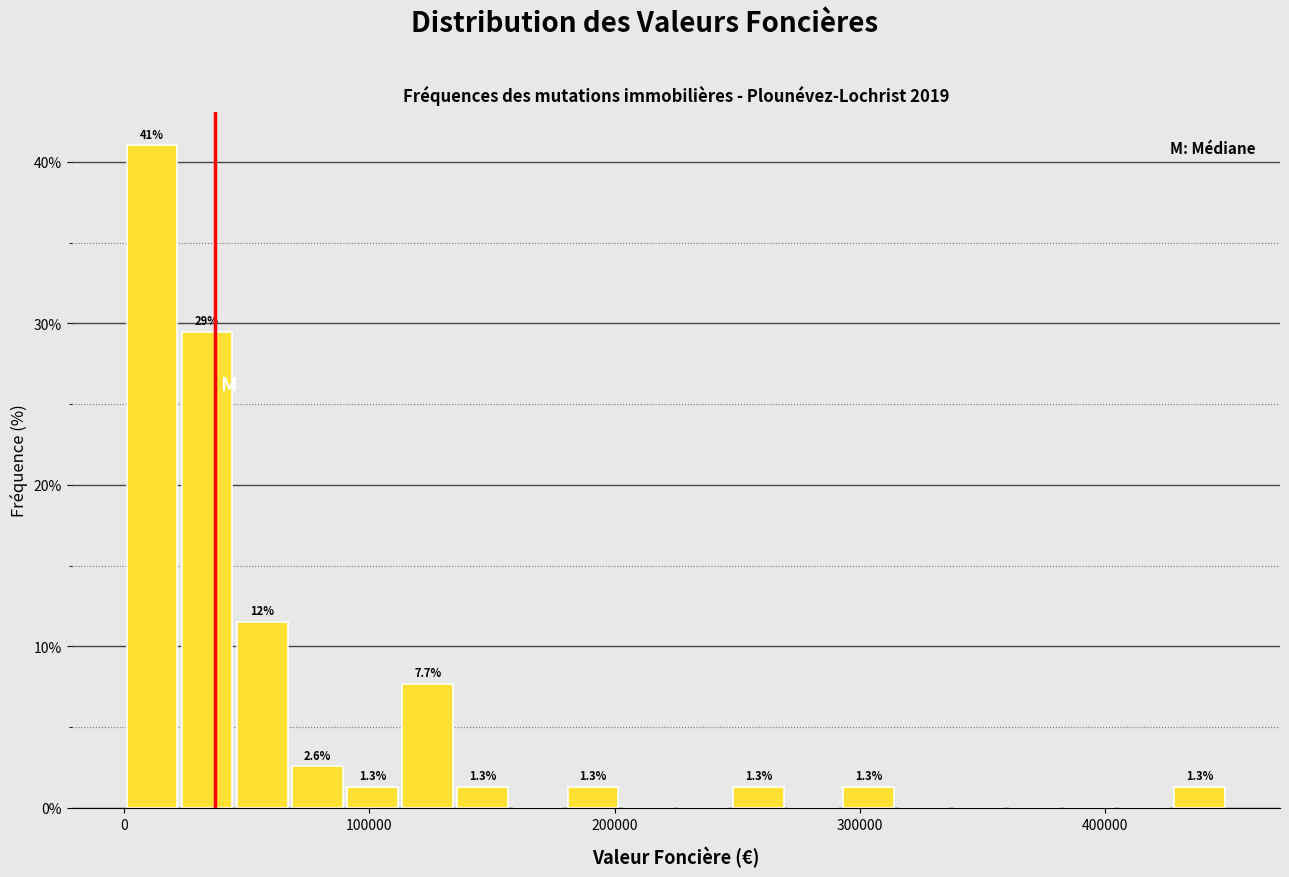

Around what value on the x-axis is the tallest bar? Give the approximate position of its centre, as read against the axis.

10000